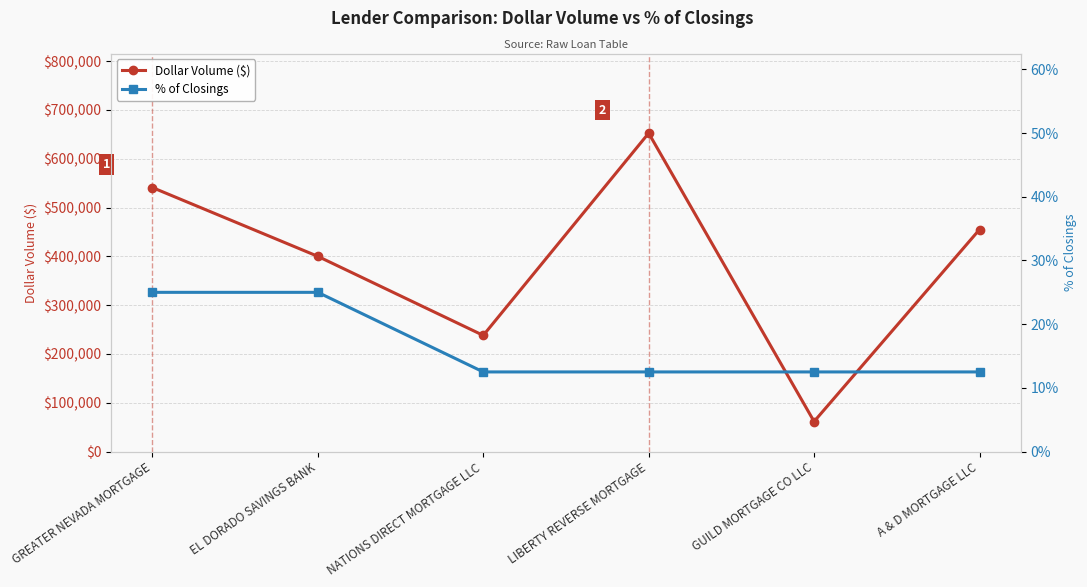

What is the average value of the % of Closings series?

0.2